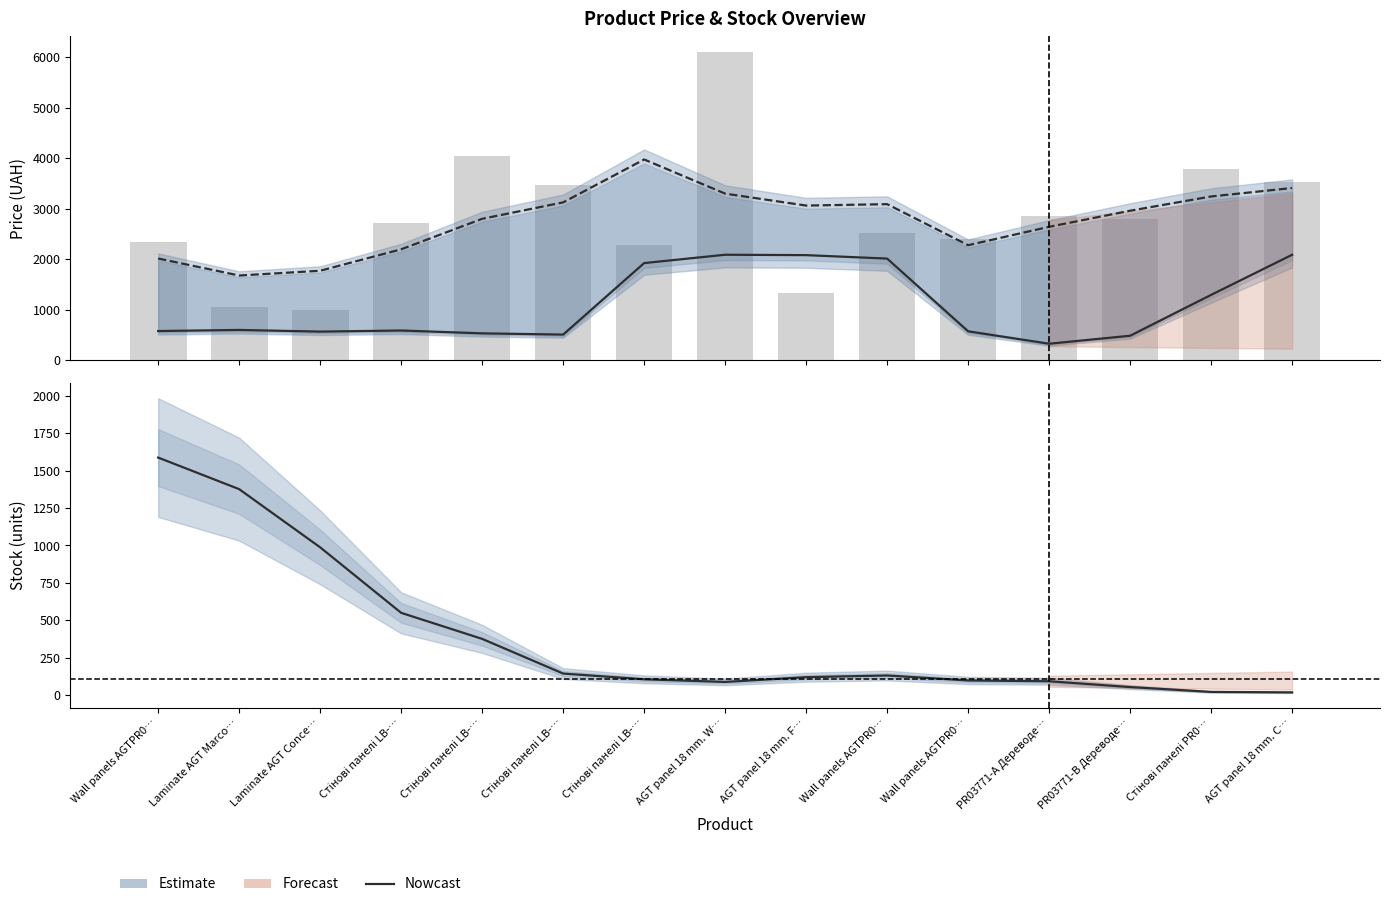

Where does the Доп. ціна (smoothed) series first go above 2962?

Стінові панелі LB-…